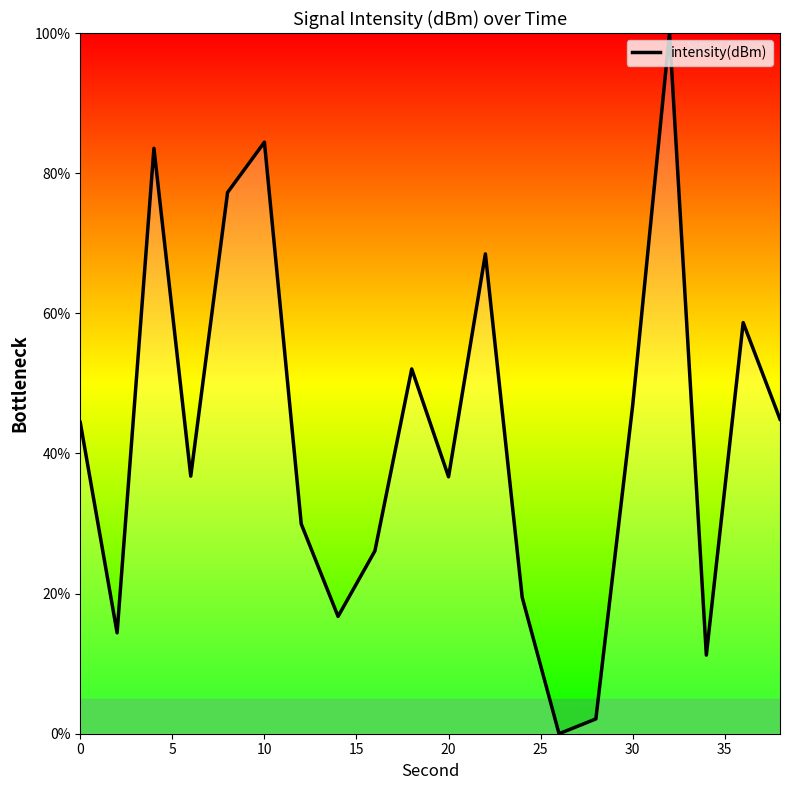

What is the greatest value displayed?

100.0